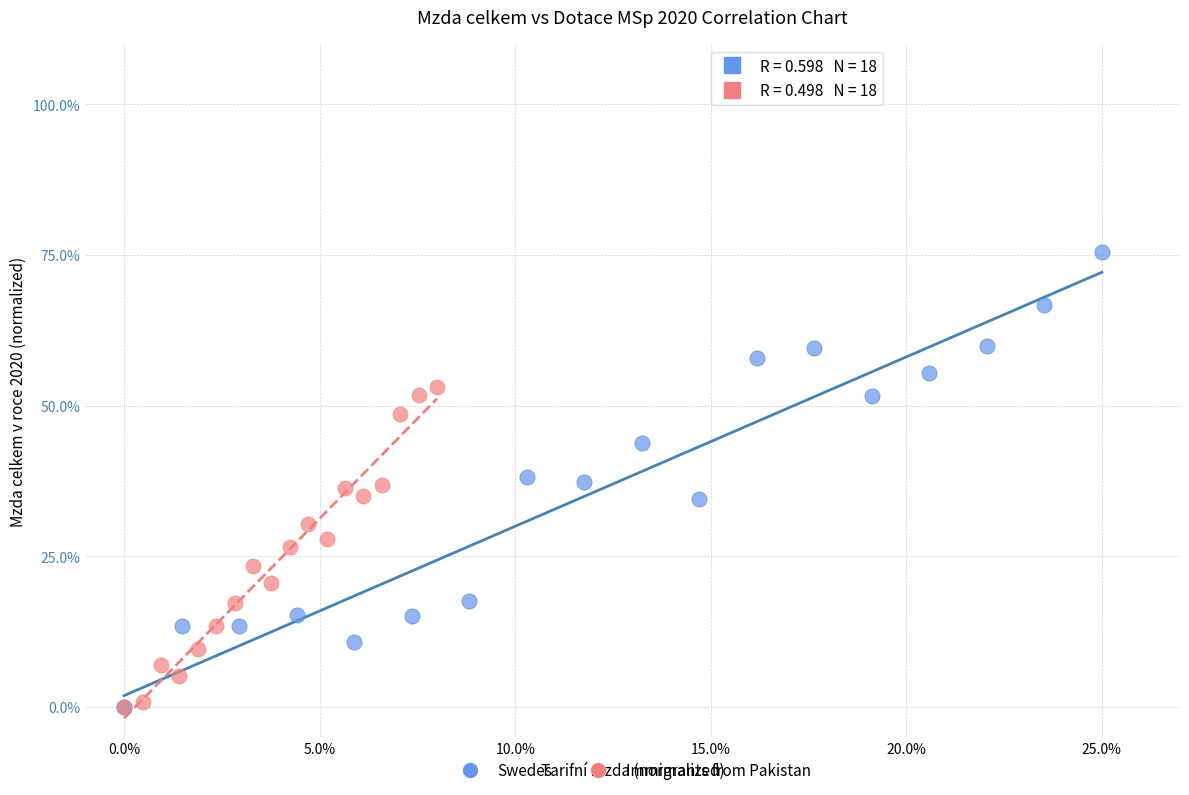

Which series has the widest spread of Y values?

Swedes